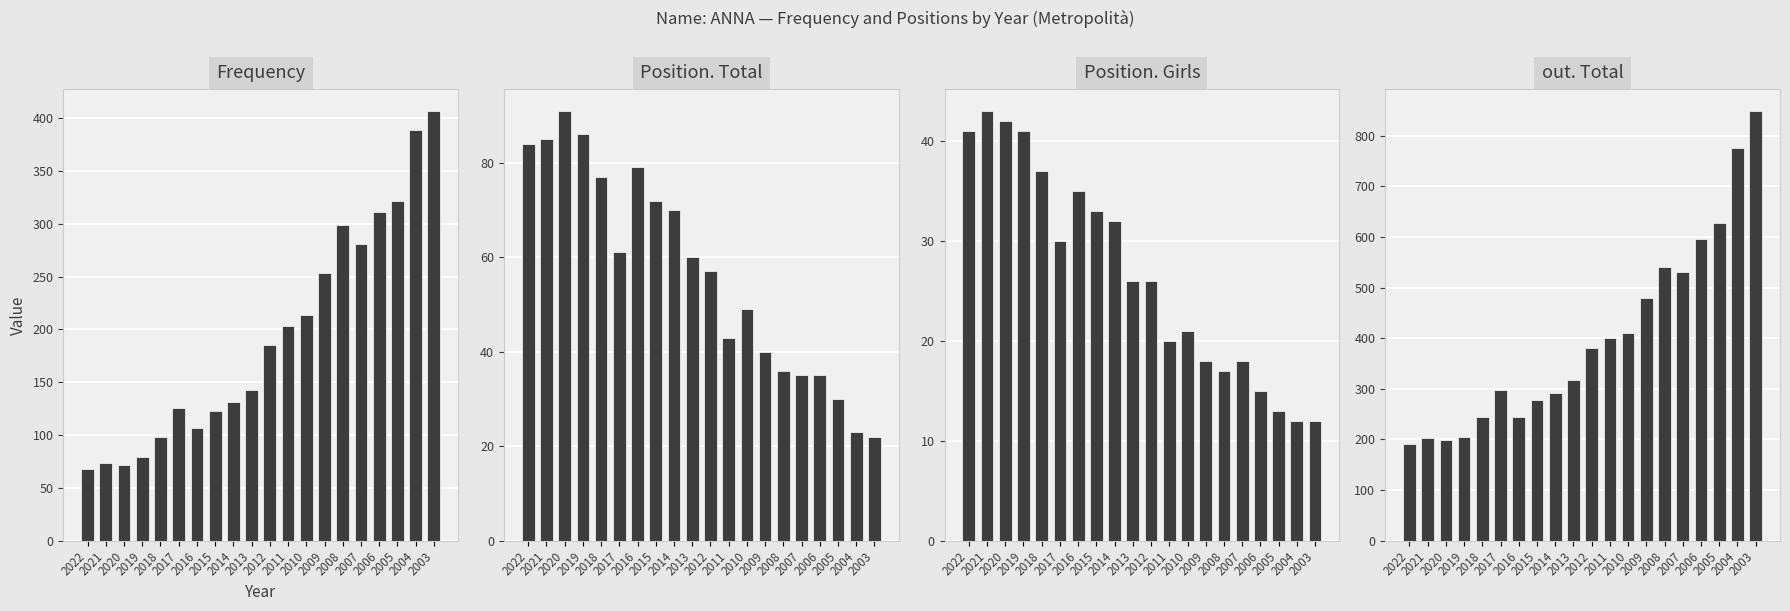

At how many categories does at least one series exceed 15?

20